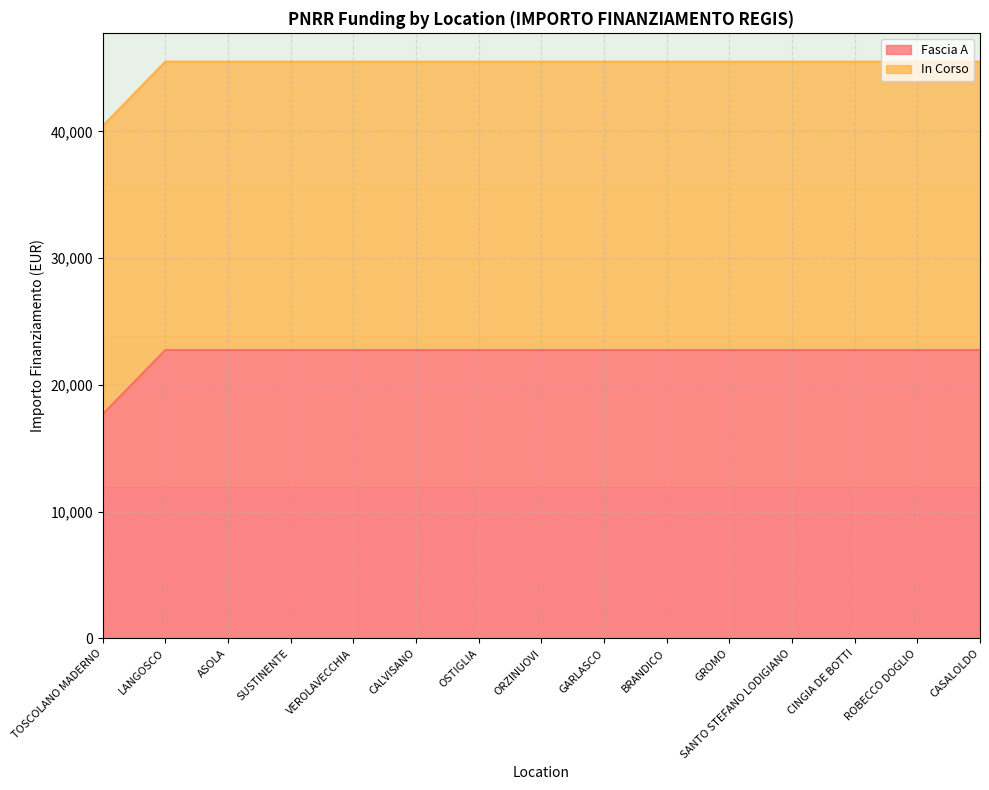

What position from the left is VEROLAVECCHIA?

5